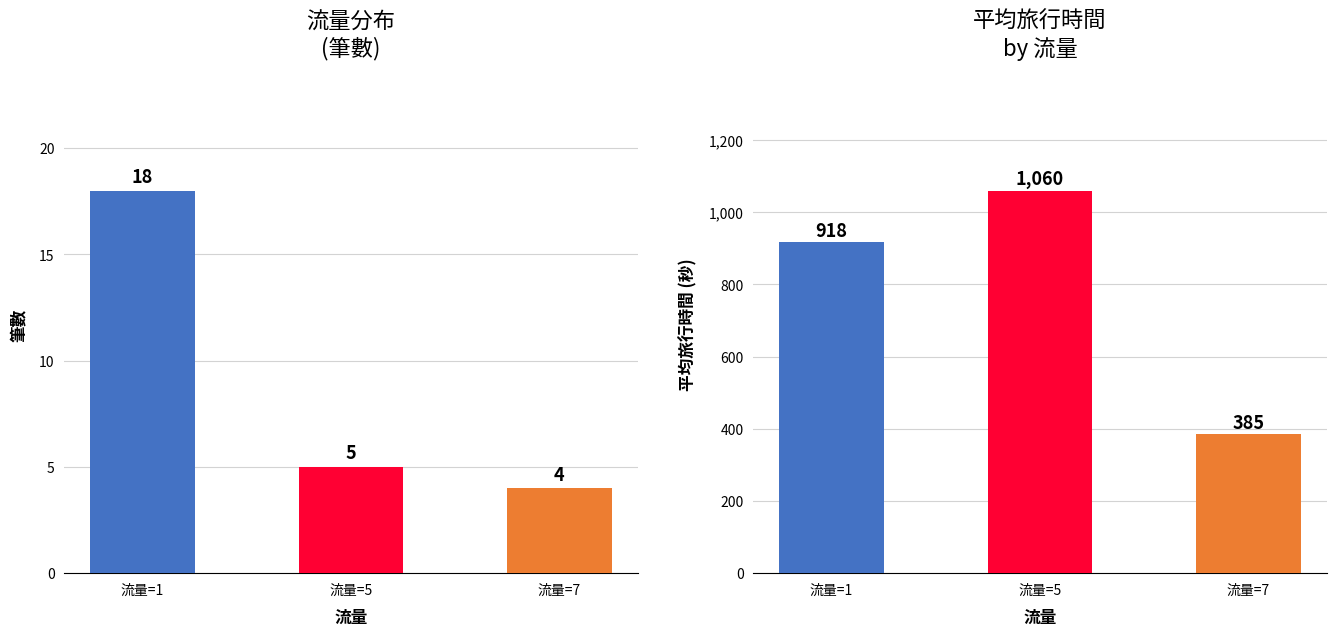

What are all the series names shown in the legend?

筆數, 平均旅行時間